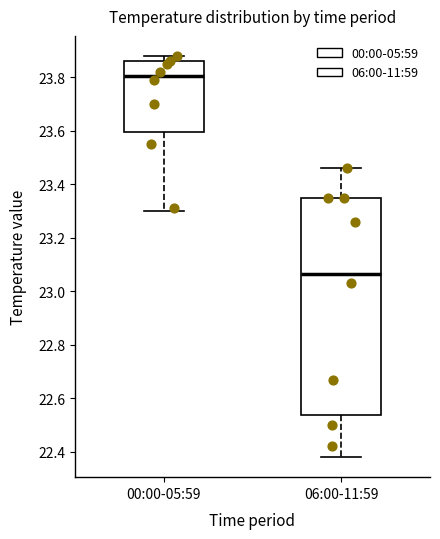

Where is the lower edge of the box for 00:00-05:59 on the y-axis? The values are not printed on the chart, so give them approximately, as read against the axis.

23.60